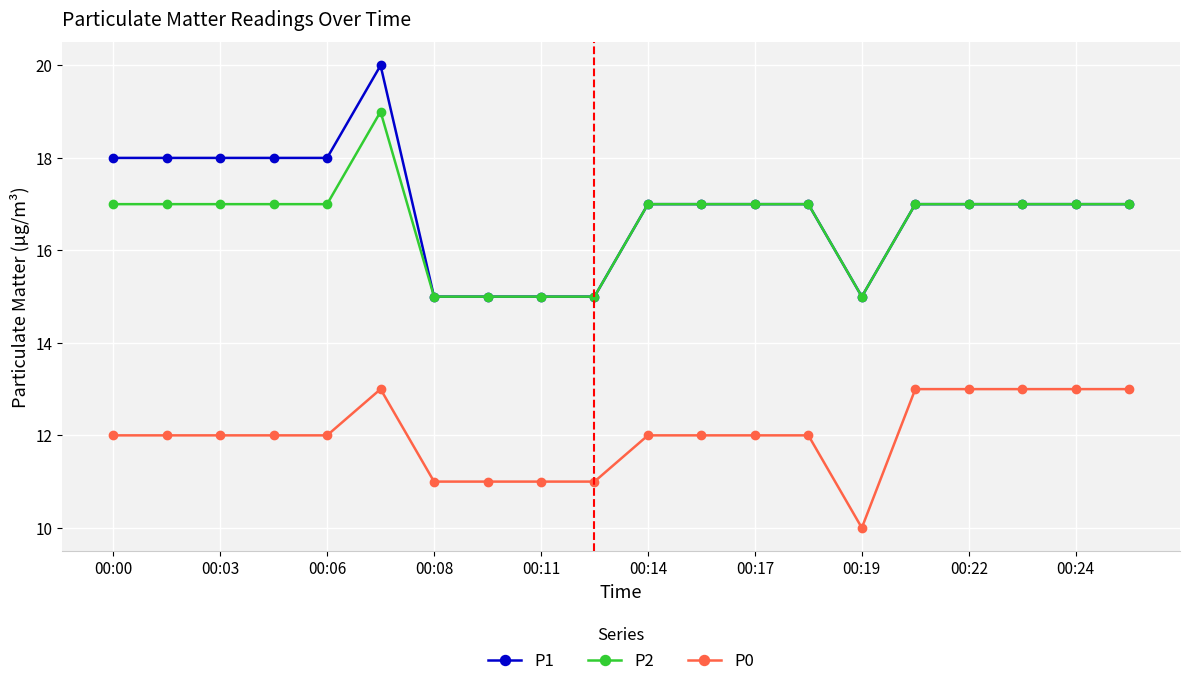

How many distinct data groups are displayed?

3